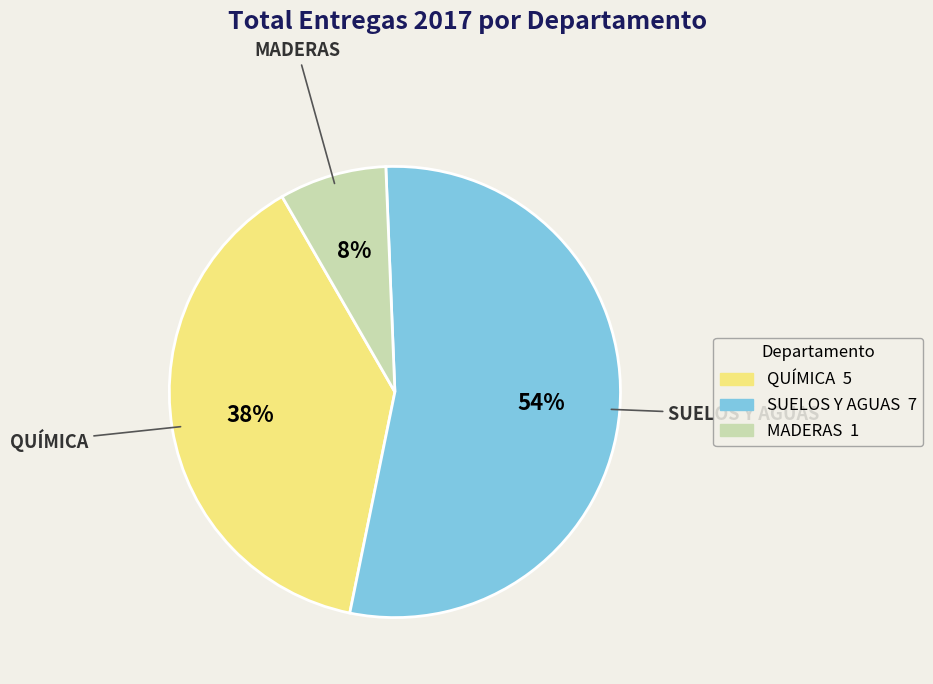

How many slices are in this pie chart?

3